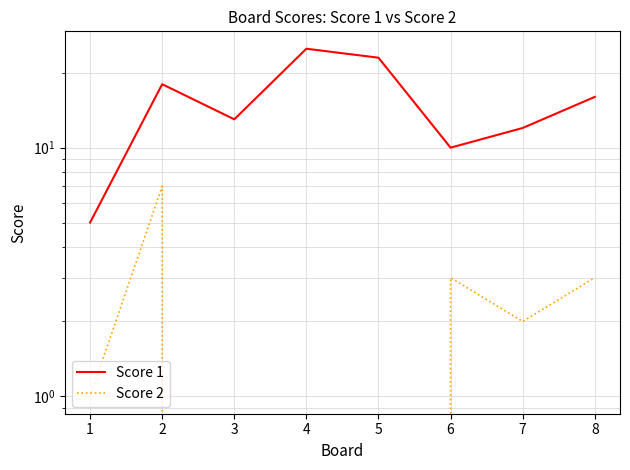

What is the value of the Score 2 point at the 1st from the left?

1